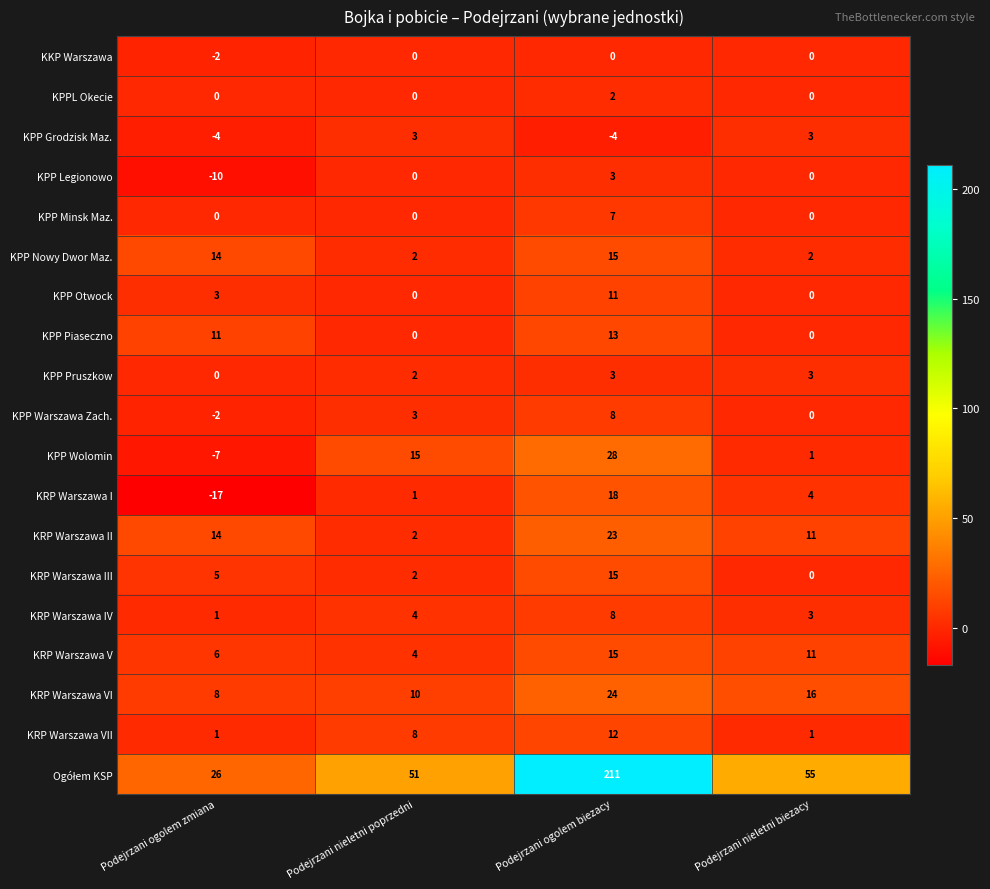

At how many categories does at least one series exceed 34?

3